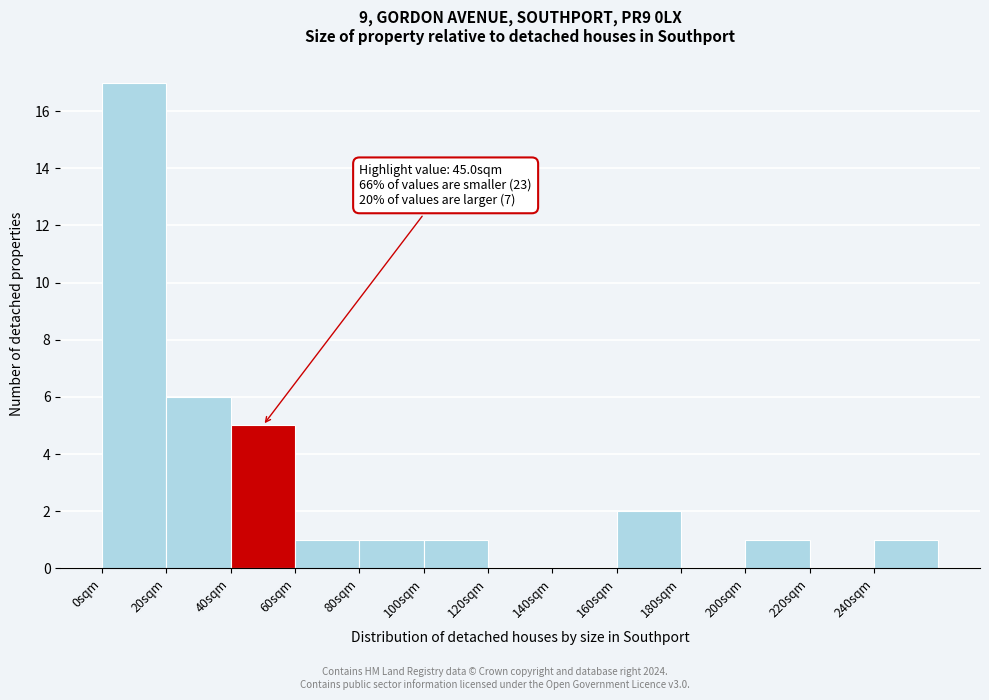

Which range on the x-axis has the tallest bar?

0 to 20